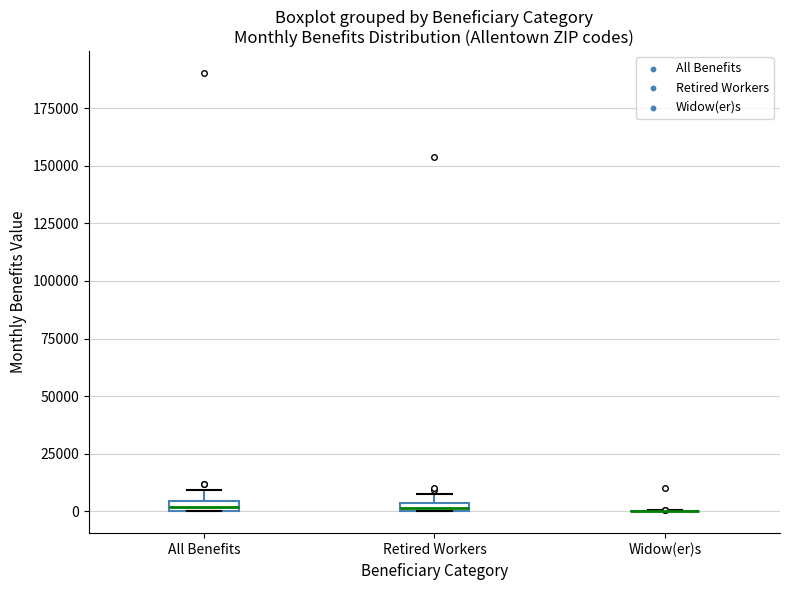

Where is the upper edge of the box for Retired Workers on the y-axis? The values are not printed on the chart, so give them approximately, as read against the axis.

5000